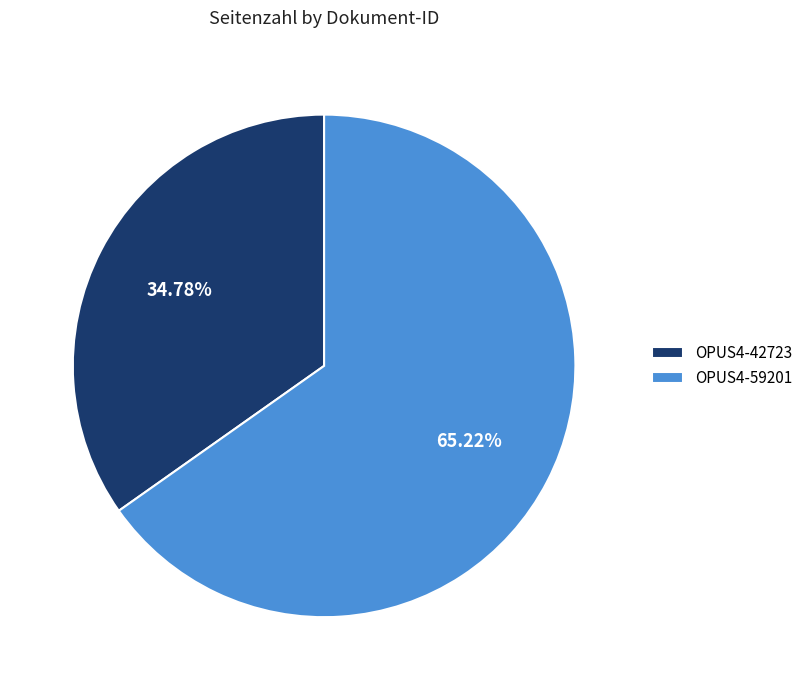

The OPUS4-42723 slice represents 25% of the pie. True or false?

False